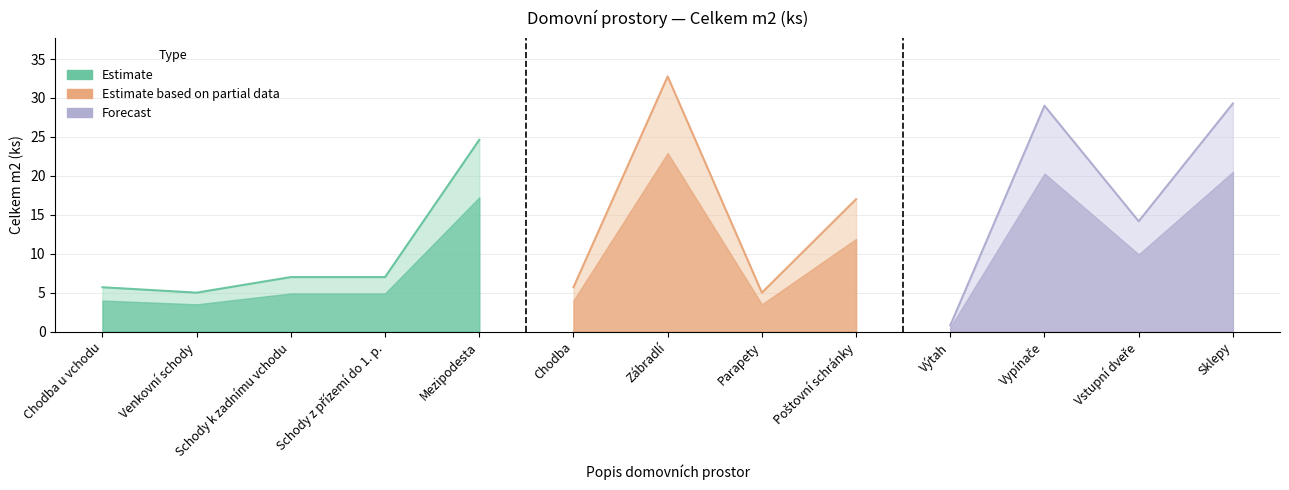

Is it true that the value at Sklepy is 44.9?

False